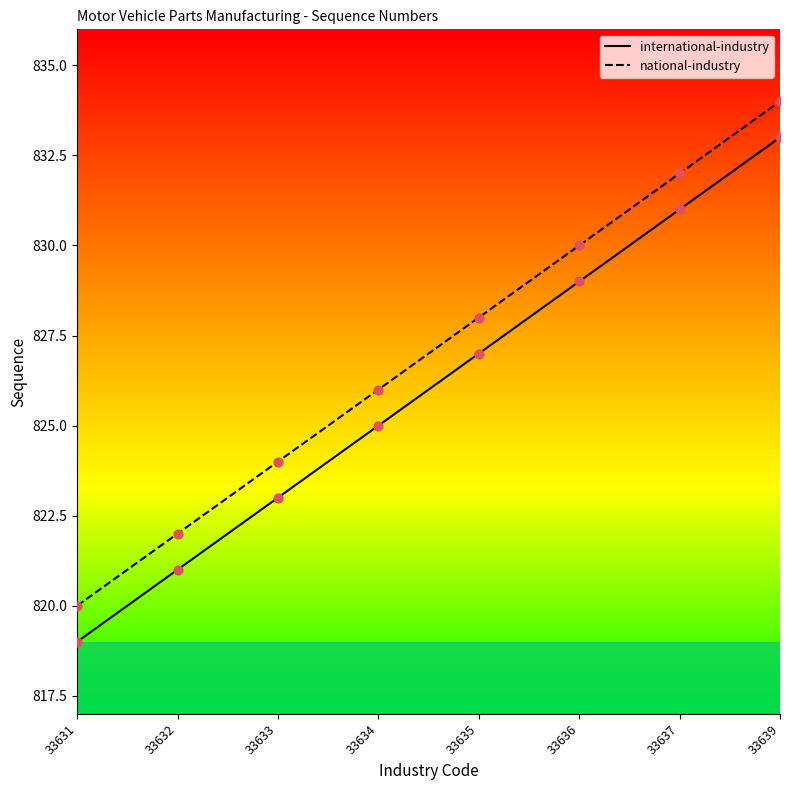

What is the difference between the international-industry values at 33632 and 33637?

10